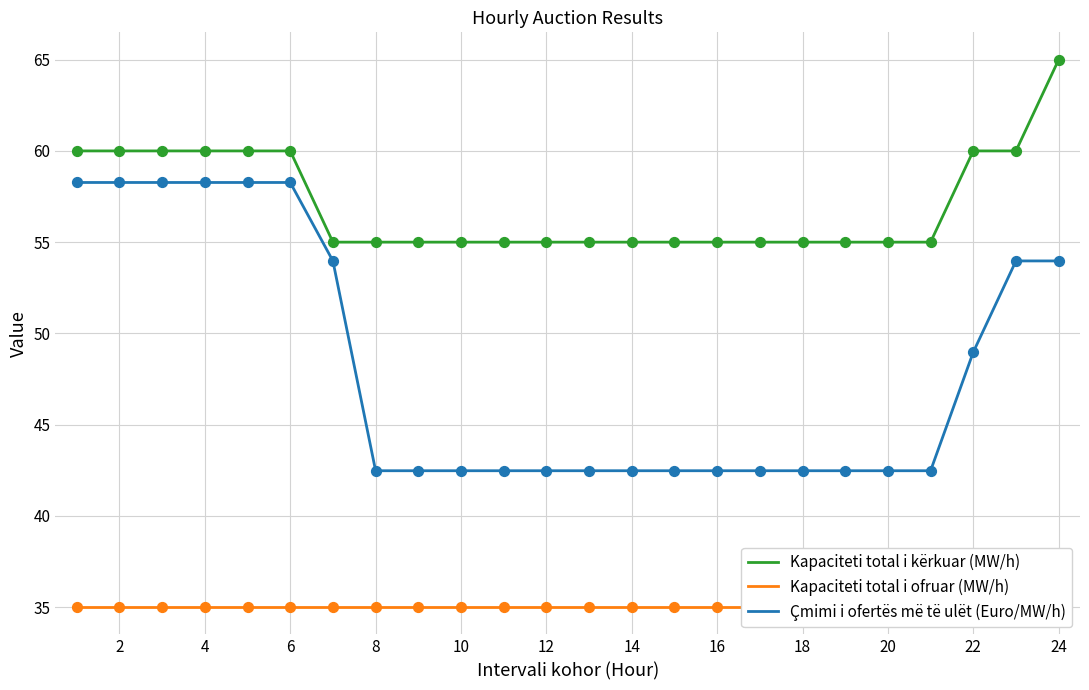

What is the minimum value for Kapaciteti total i kërkuar (MW/h)?

55.0